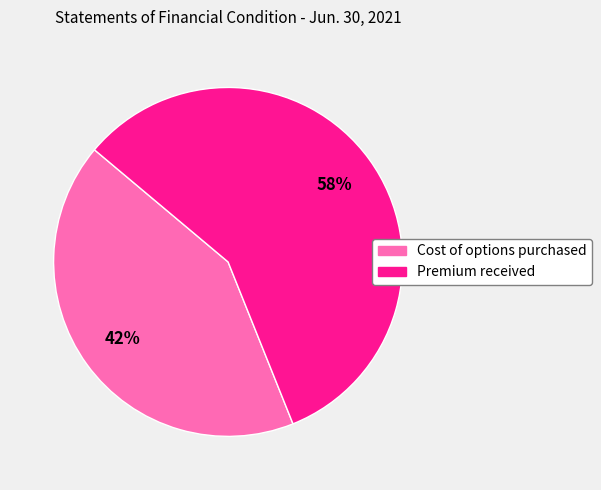

What is the ratio of the value at Premium received to the value at Cost of options purchased?

1.4